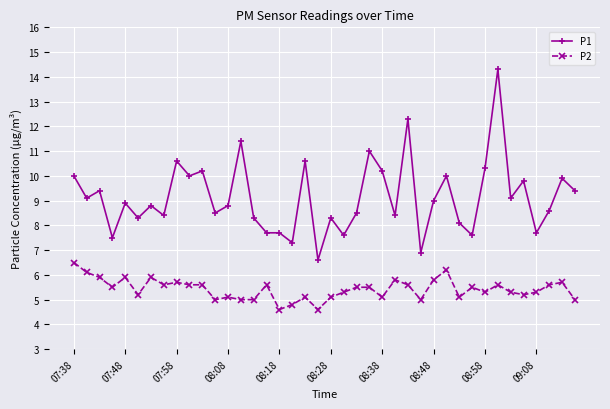

What is the smallest value displayed?

4.6